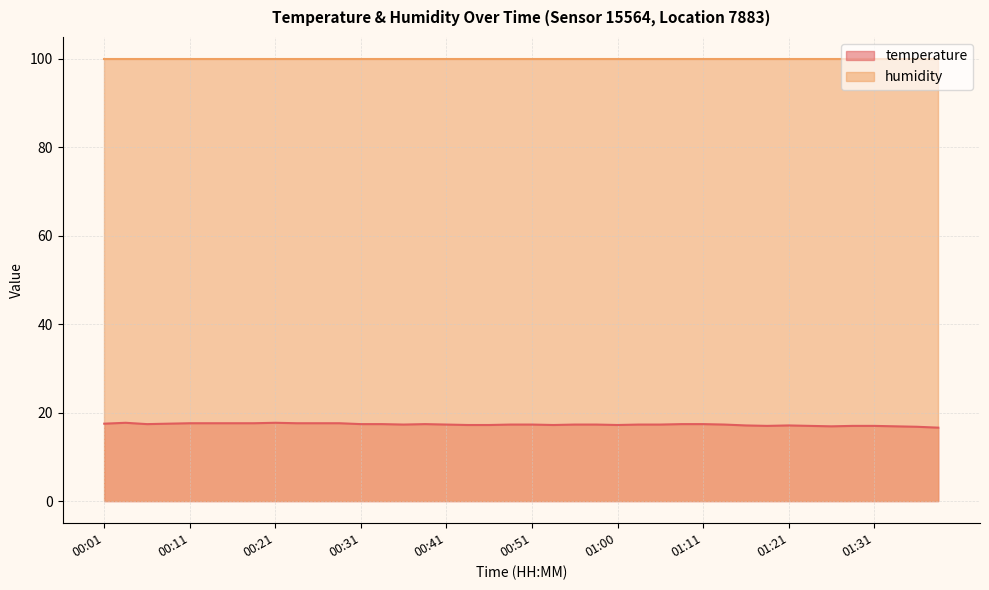

What is the ratio of the value at 00:58 to the value at 00:06?

1.0